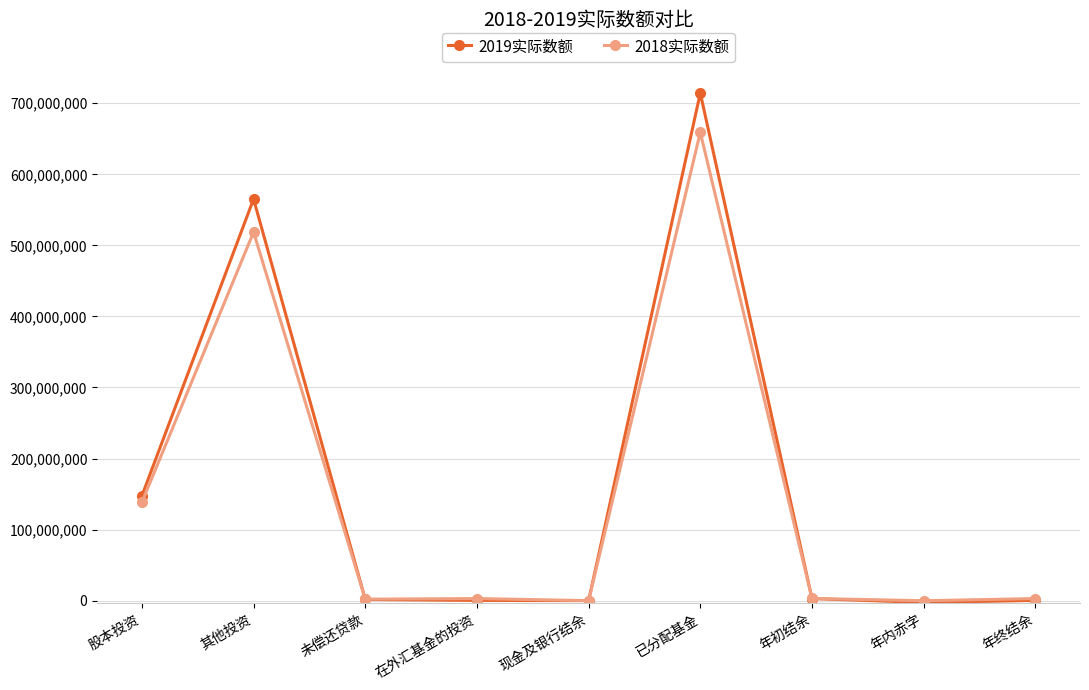

Is this an area chart (filled region under the line)?

No